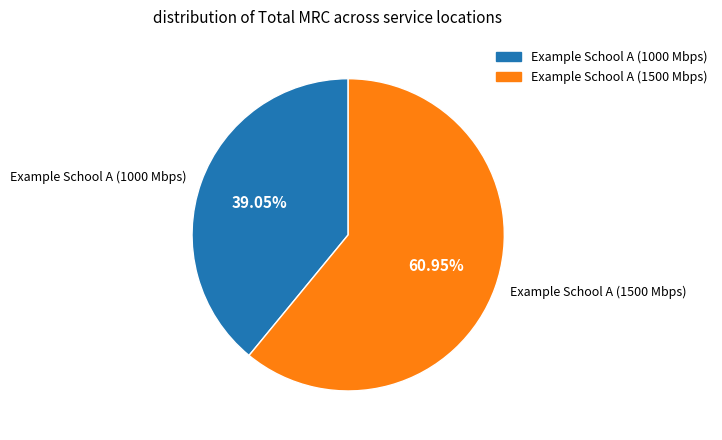

To the nearest percent, what percentage of the pie is Example School A (1000 Mbps)?

39%